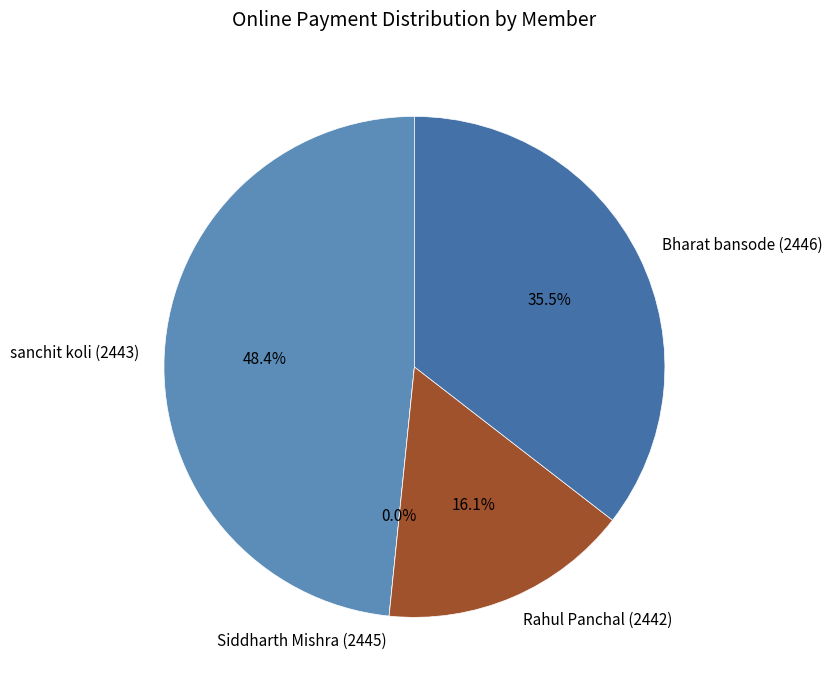

To the nearest percent, what is the combined percentage of sanchit koli (2443) and Bharat bansode (2446)?

84%